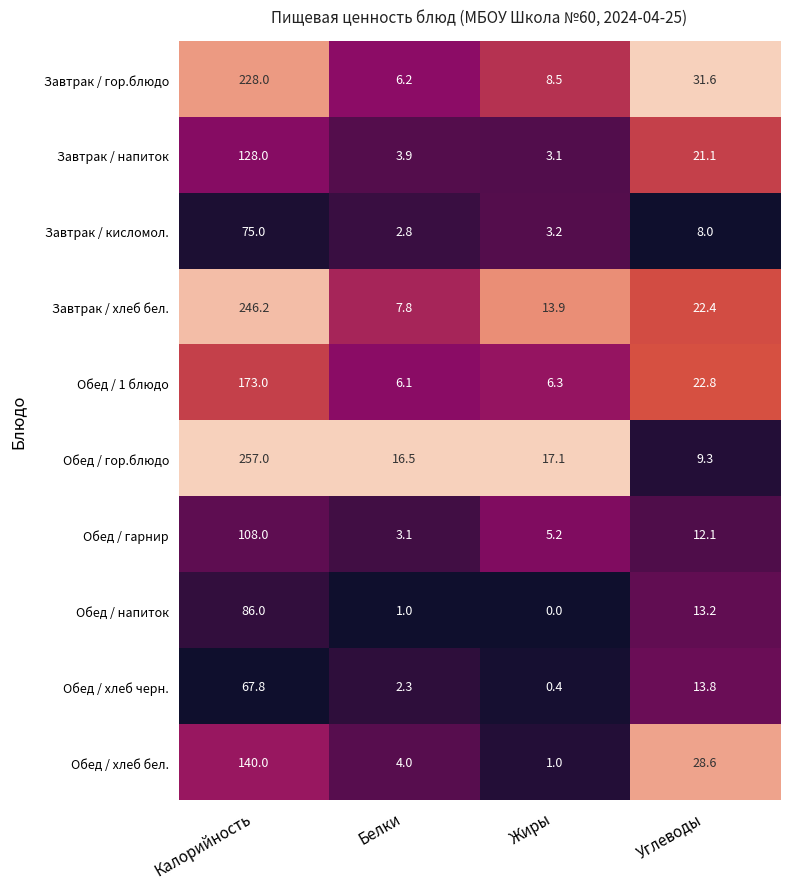

At which category does the chart reach its peak across all series?

Калорийность